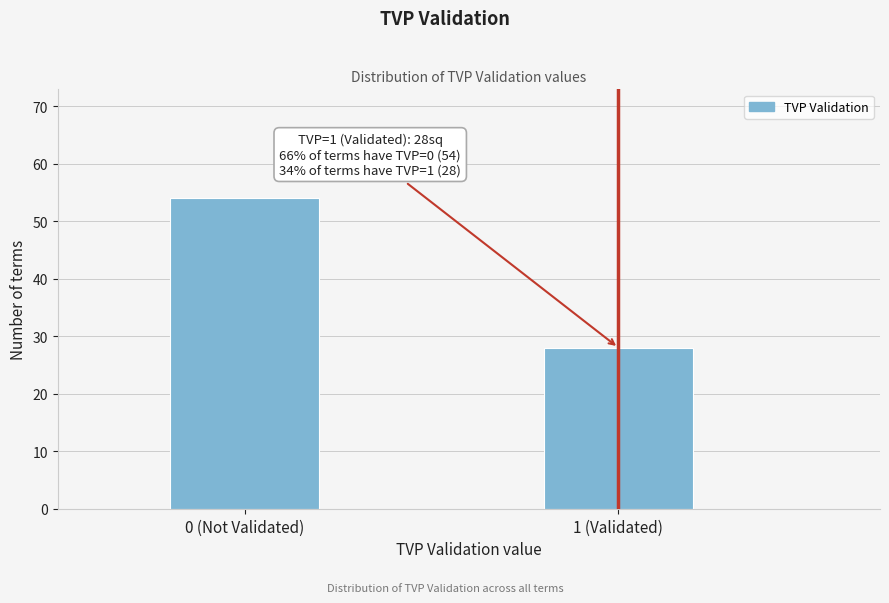

Reading left to right, list all the values displayed in this chart.

54	28